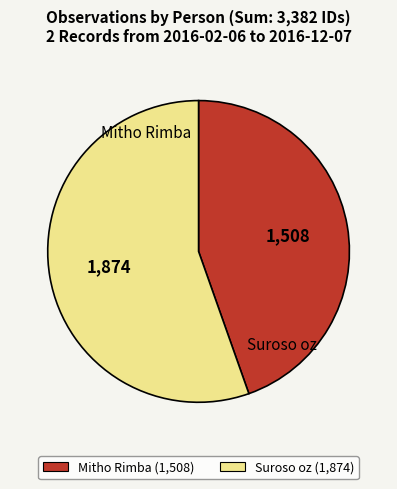

Between Suroso oz and Mitho Rimba, which is larger?

Suroso oz